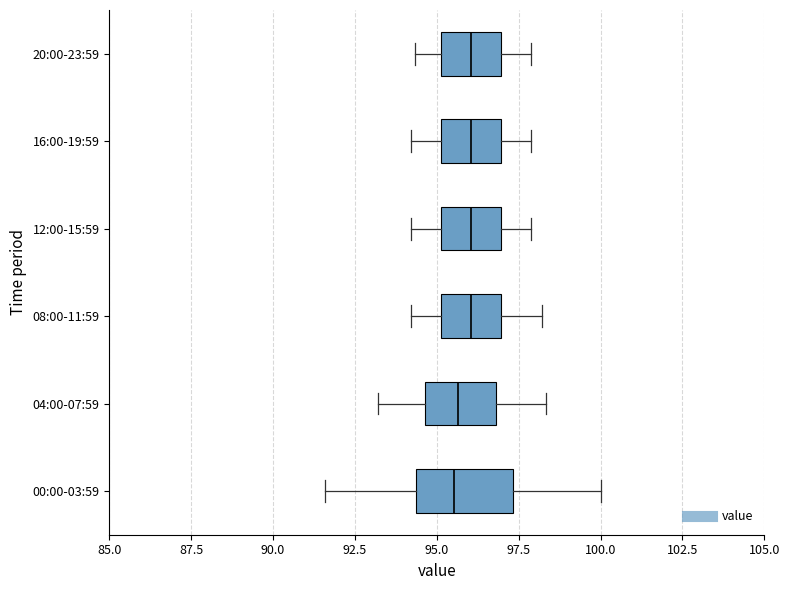

Which box is the widest, from its left edge to its right edge?

00:00-03:59